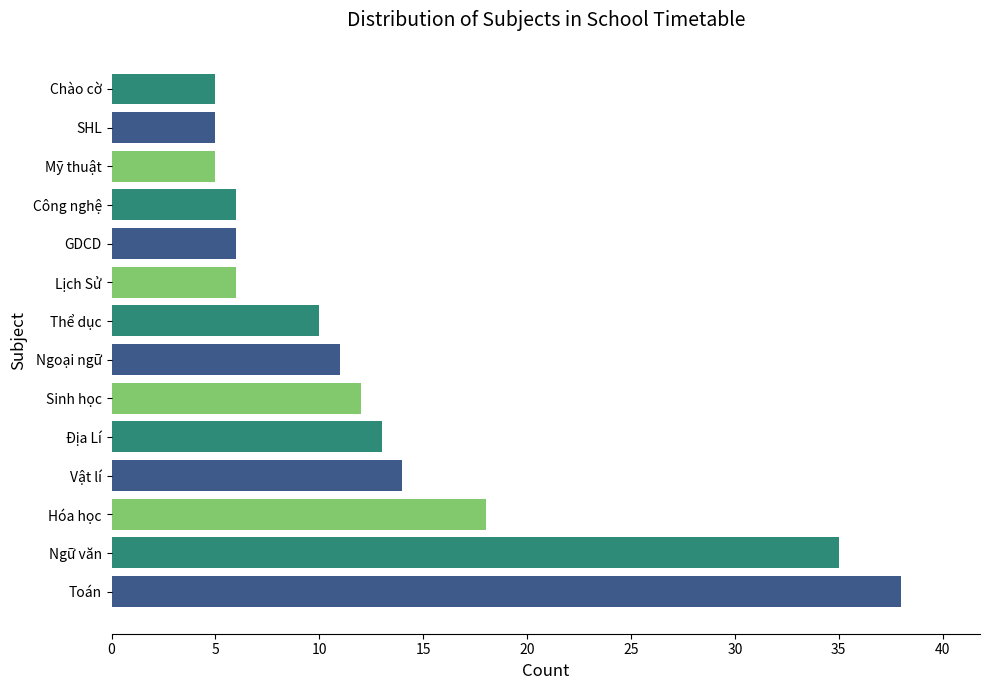

Are the bars grouped side by side (vs. stacked)?

No